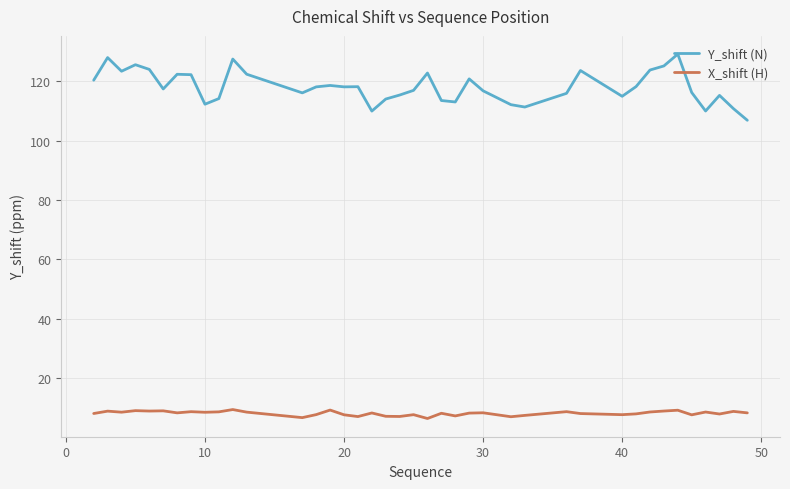

Which series has the widest spread of values?

Y_shift (N)